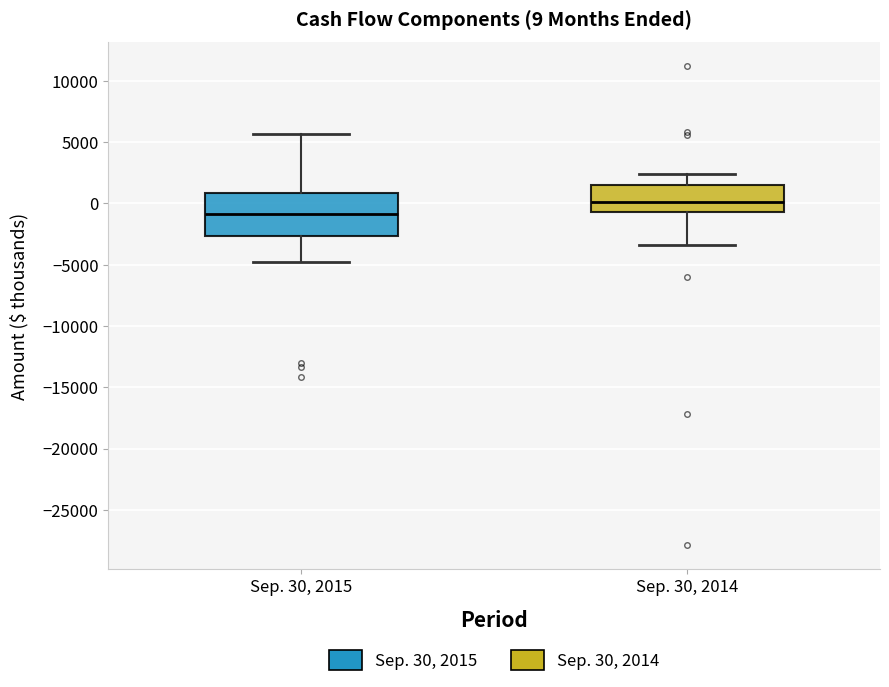

Which box's median line is the lowest?

Sep. 30, 2015